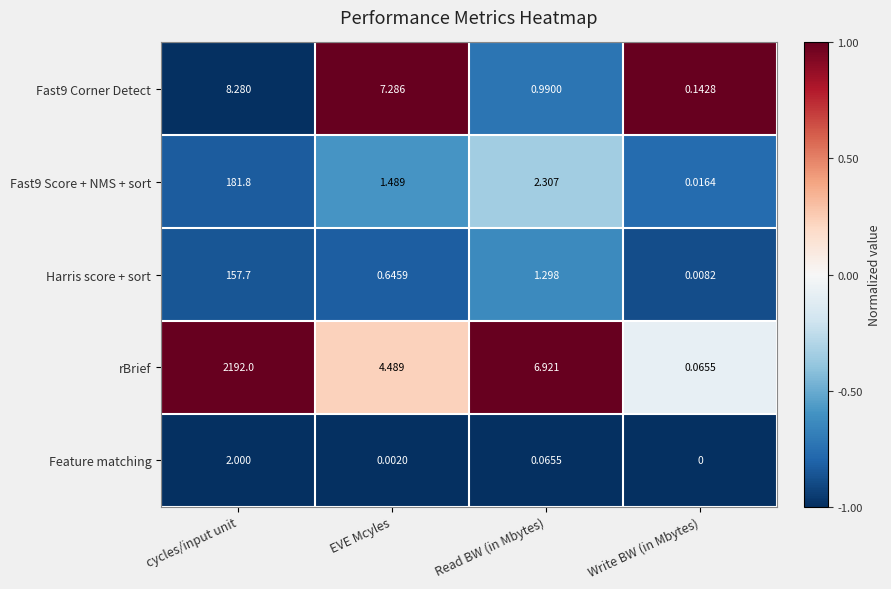

At which label is Fast9 Score + NMS + sort closest to 90?

Read BW (in Mbytes)